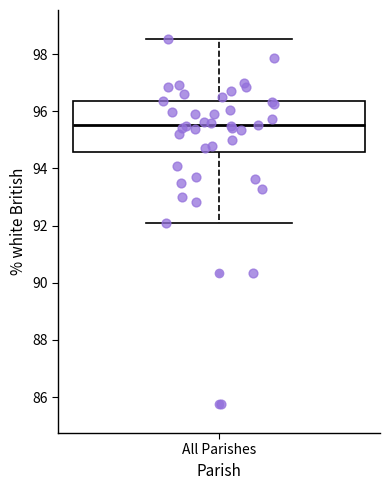

Where does the upper whisker of the box for All Parishes end on the y-axis? The values are not printed on the chart, so give them approximately, as read against the axis.

98.6